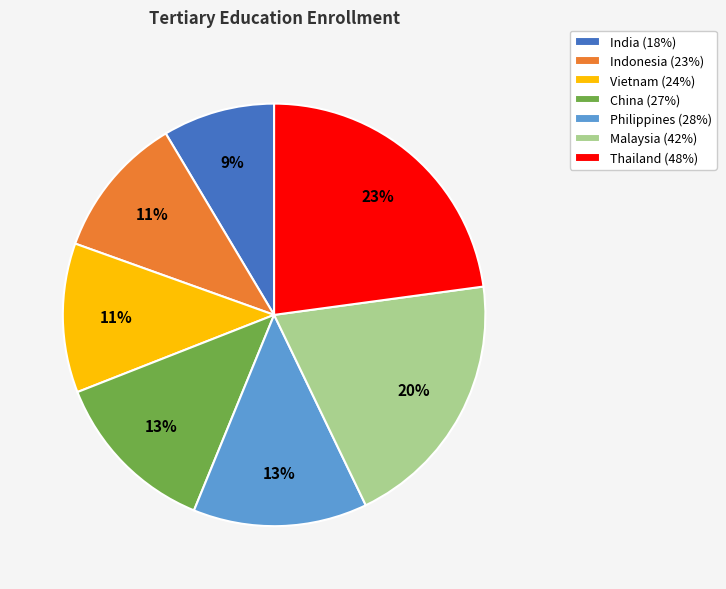

Count the number of slices in the pie.

7